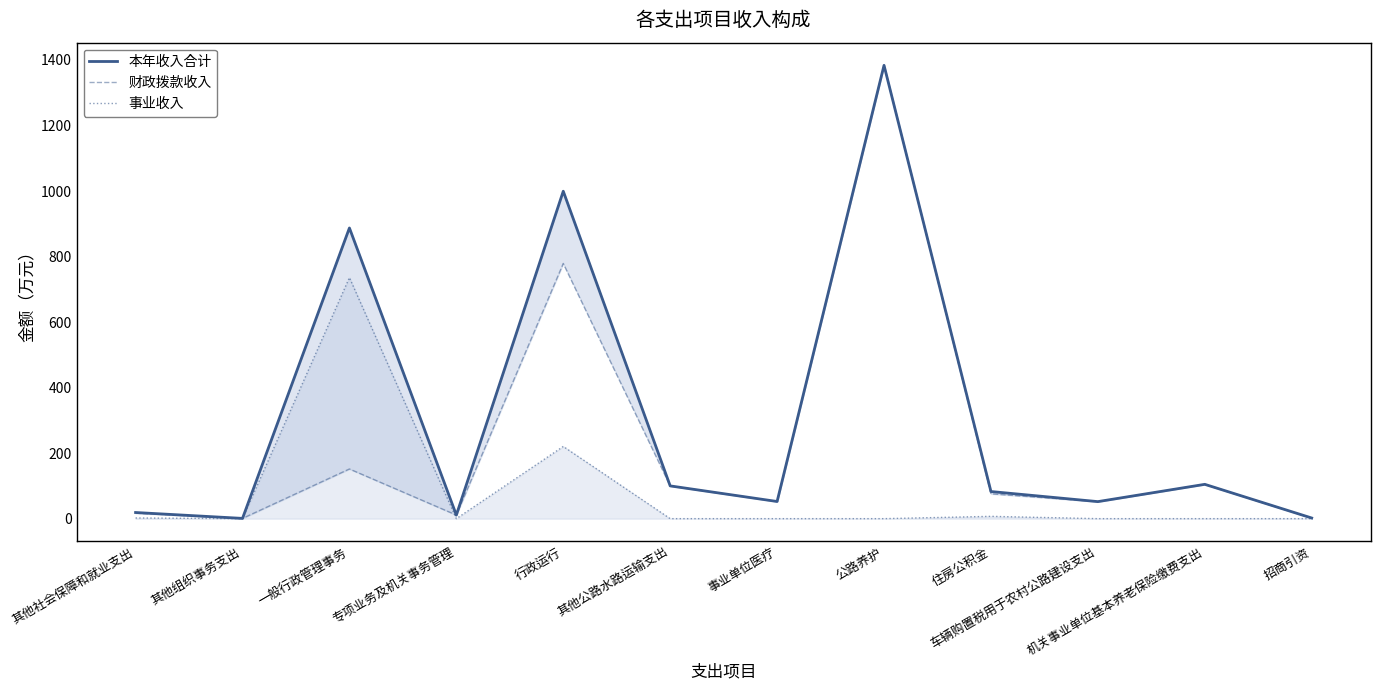

What is the sum of all 事业收入 values?

965.2